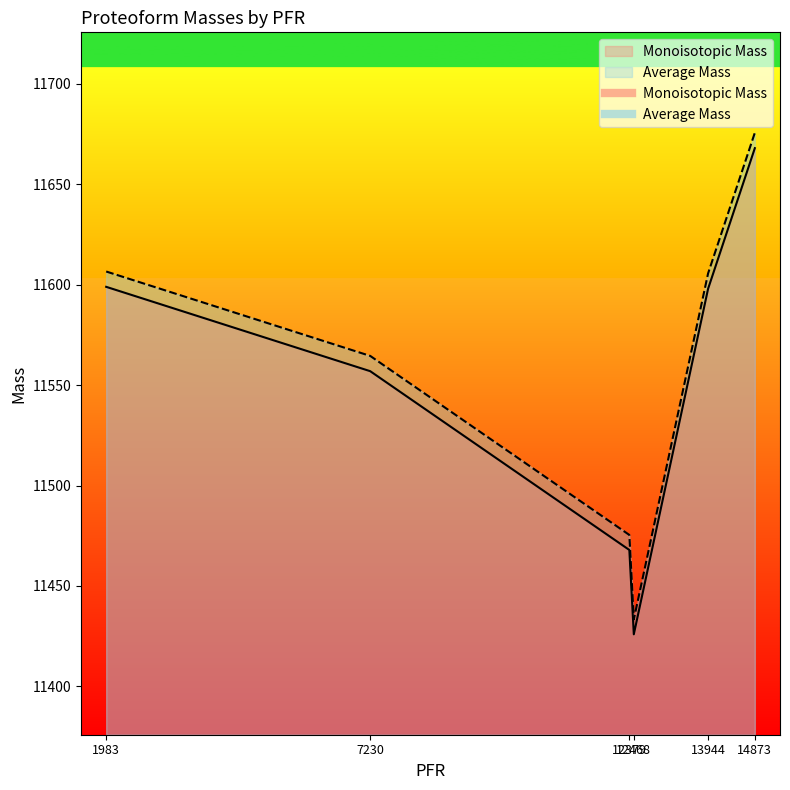

What is the value of the Average Mass point at the 1st from the left?

11606.6